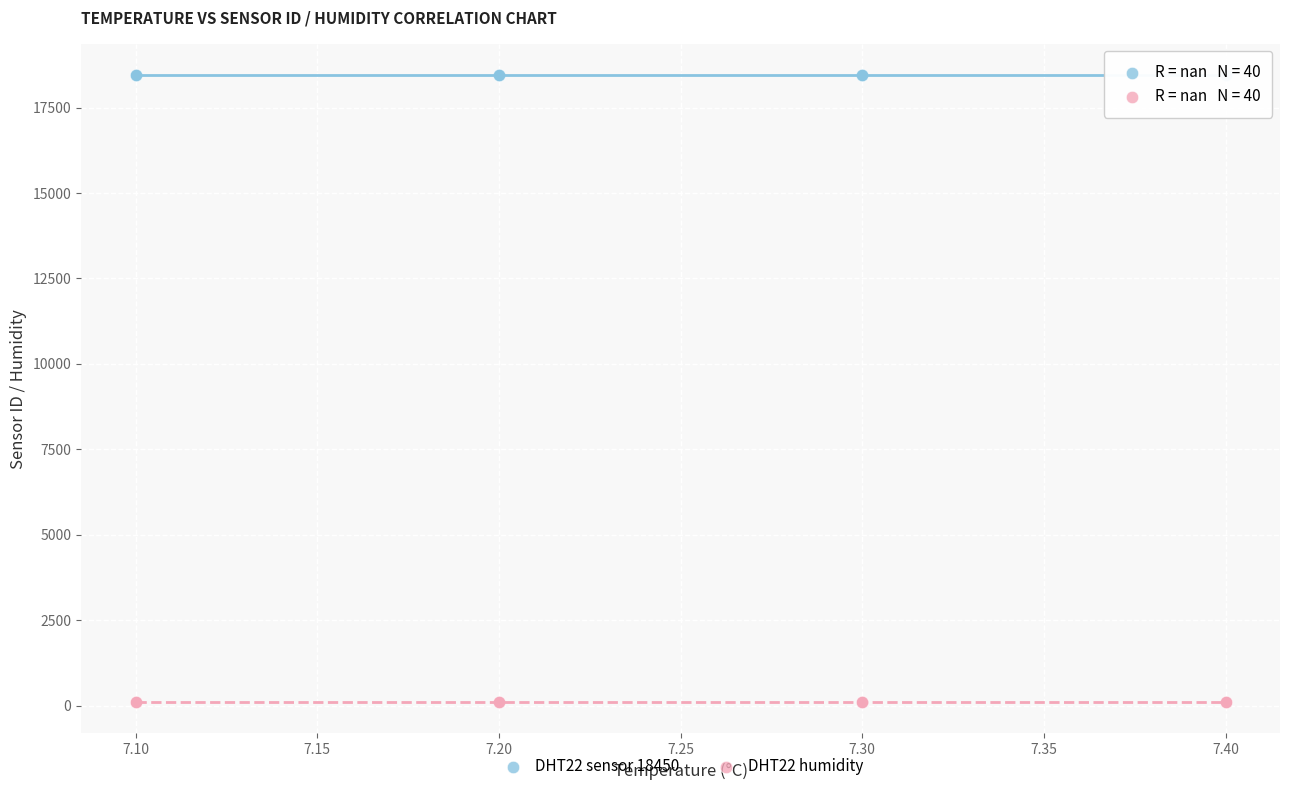

What are all the series names shown in the legend?

DHT22 sensor 18450, DHT22 humidity